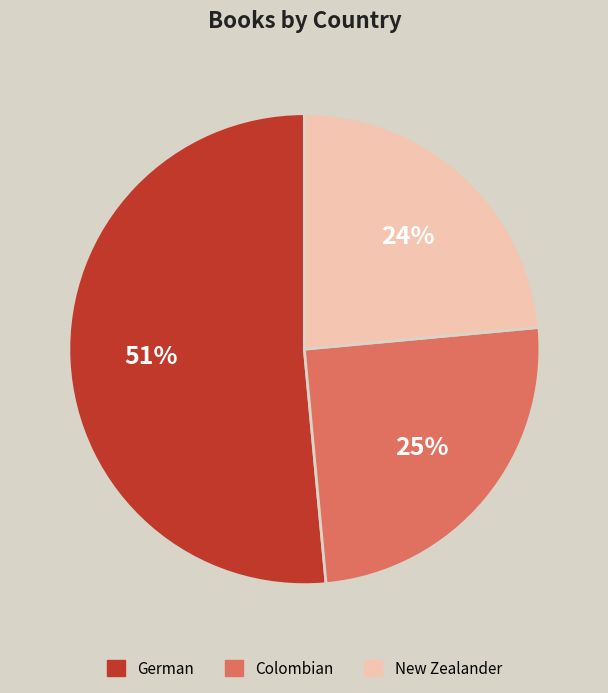

To the nearest percent, what portion does German represent?

51%